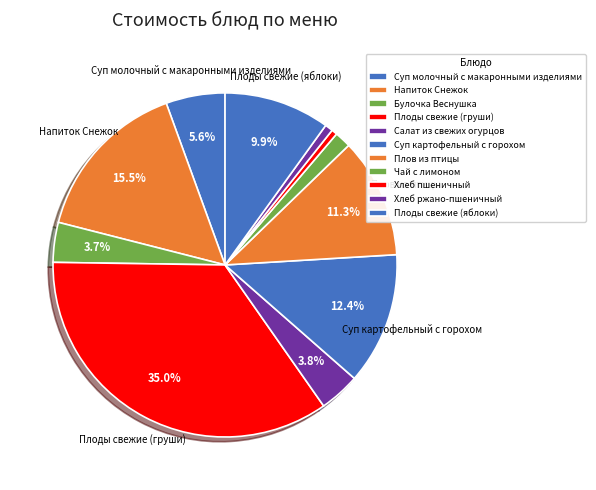

Count the number of slices in the pie.

11